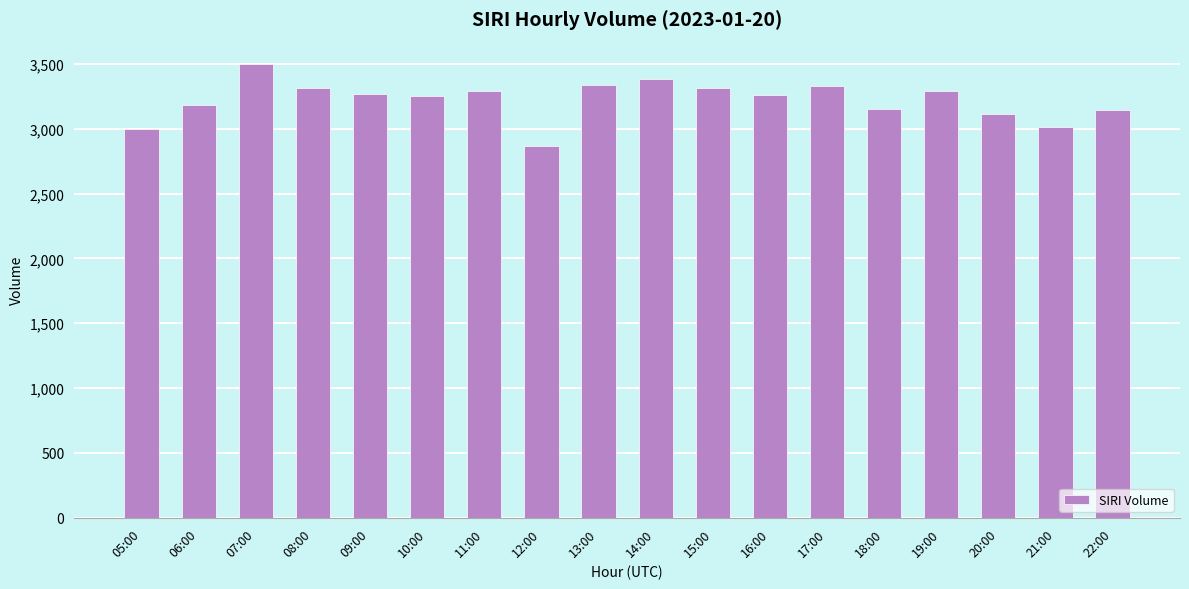

Count the number of categories in the chart.

18